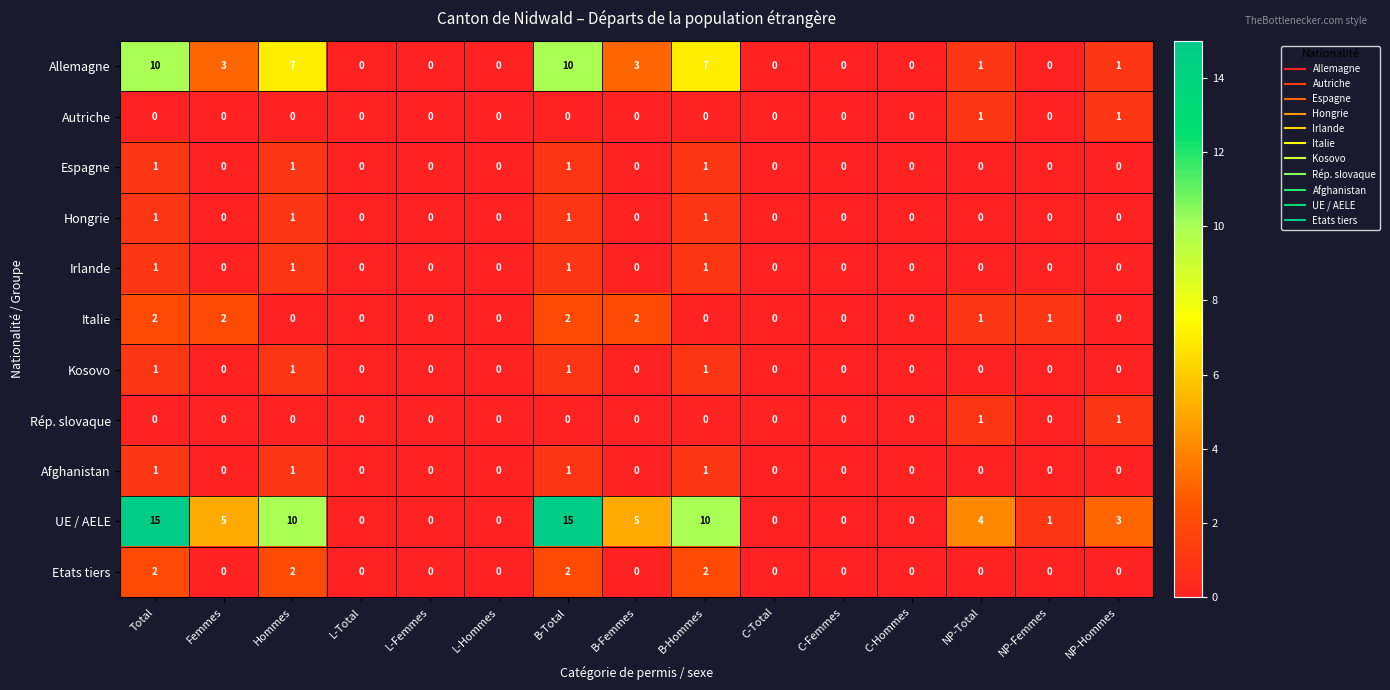

What is the total value across all series at Femmes?

10